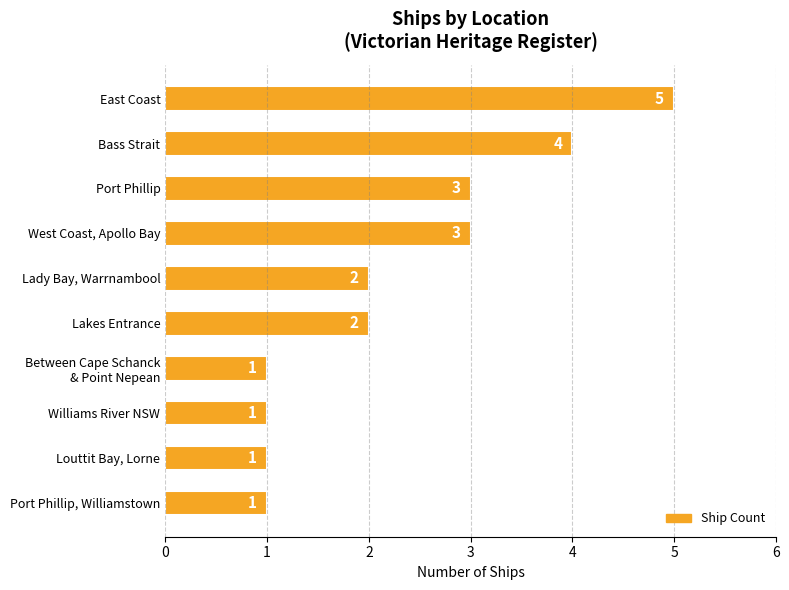

What is the label of the 5th bar from the bottom?

Lakes Entrance